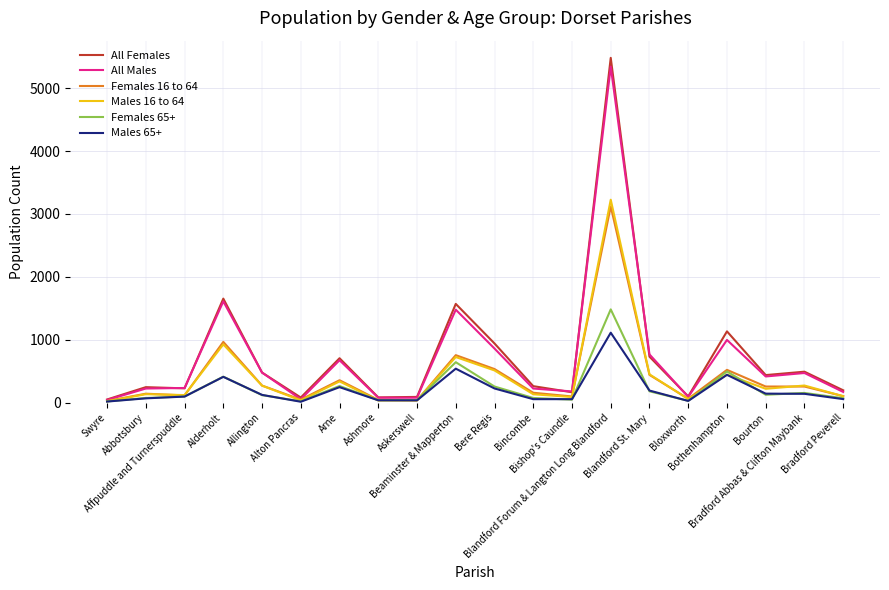

Which series has the largest range (max minus min)?

All Females